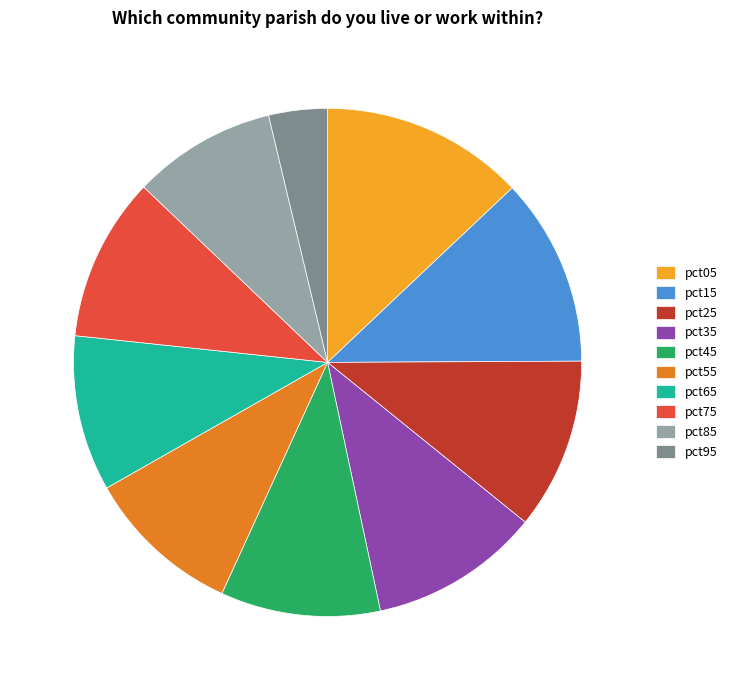

True or false: pct85 accounts for 9% of the total.

True